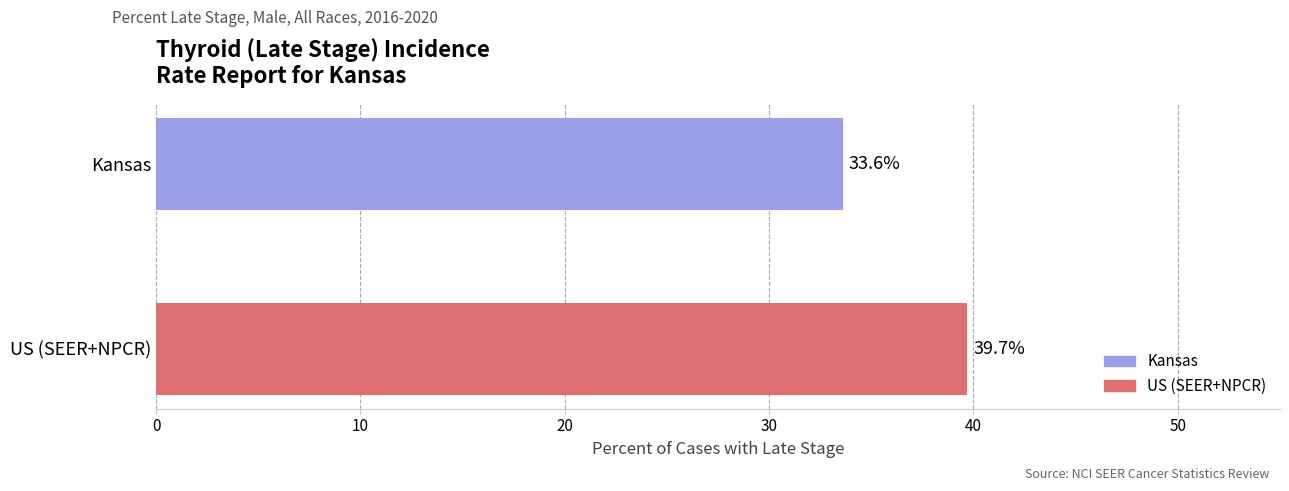

How many bars are there in total?

2